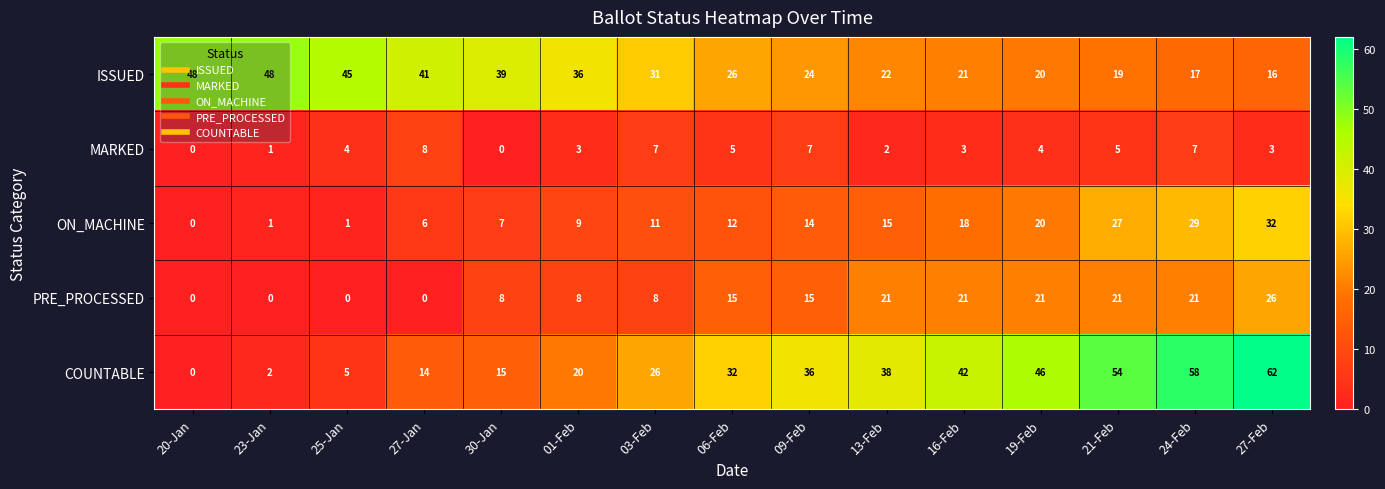

The value of PRE_PROCESSED at 13-Feb is 21. True or false?

True